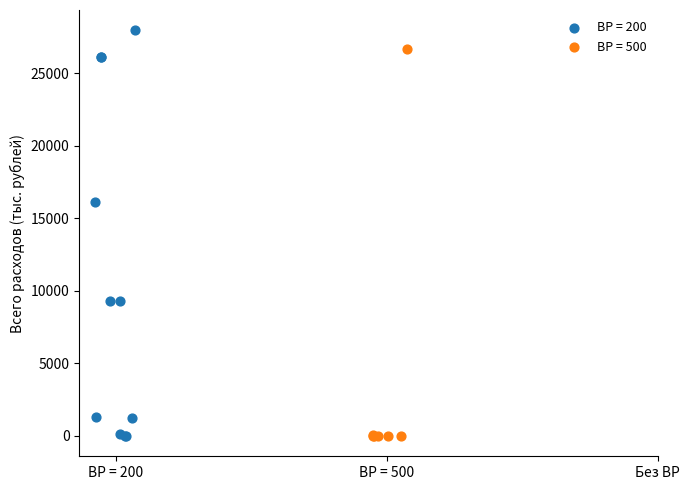

Which series contains the highest Y value?

ВР = 200